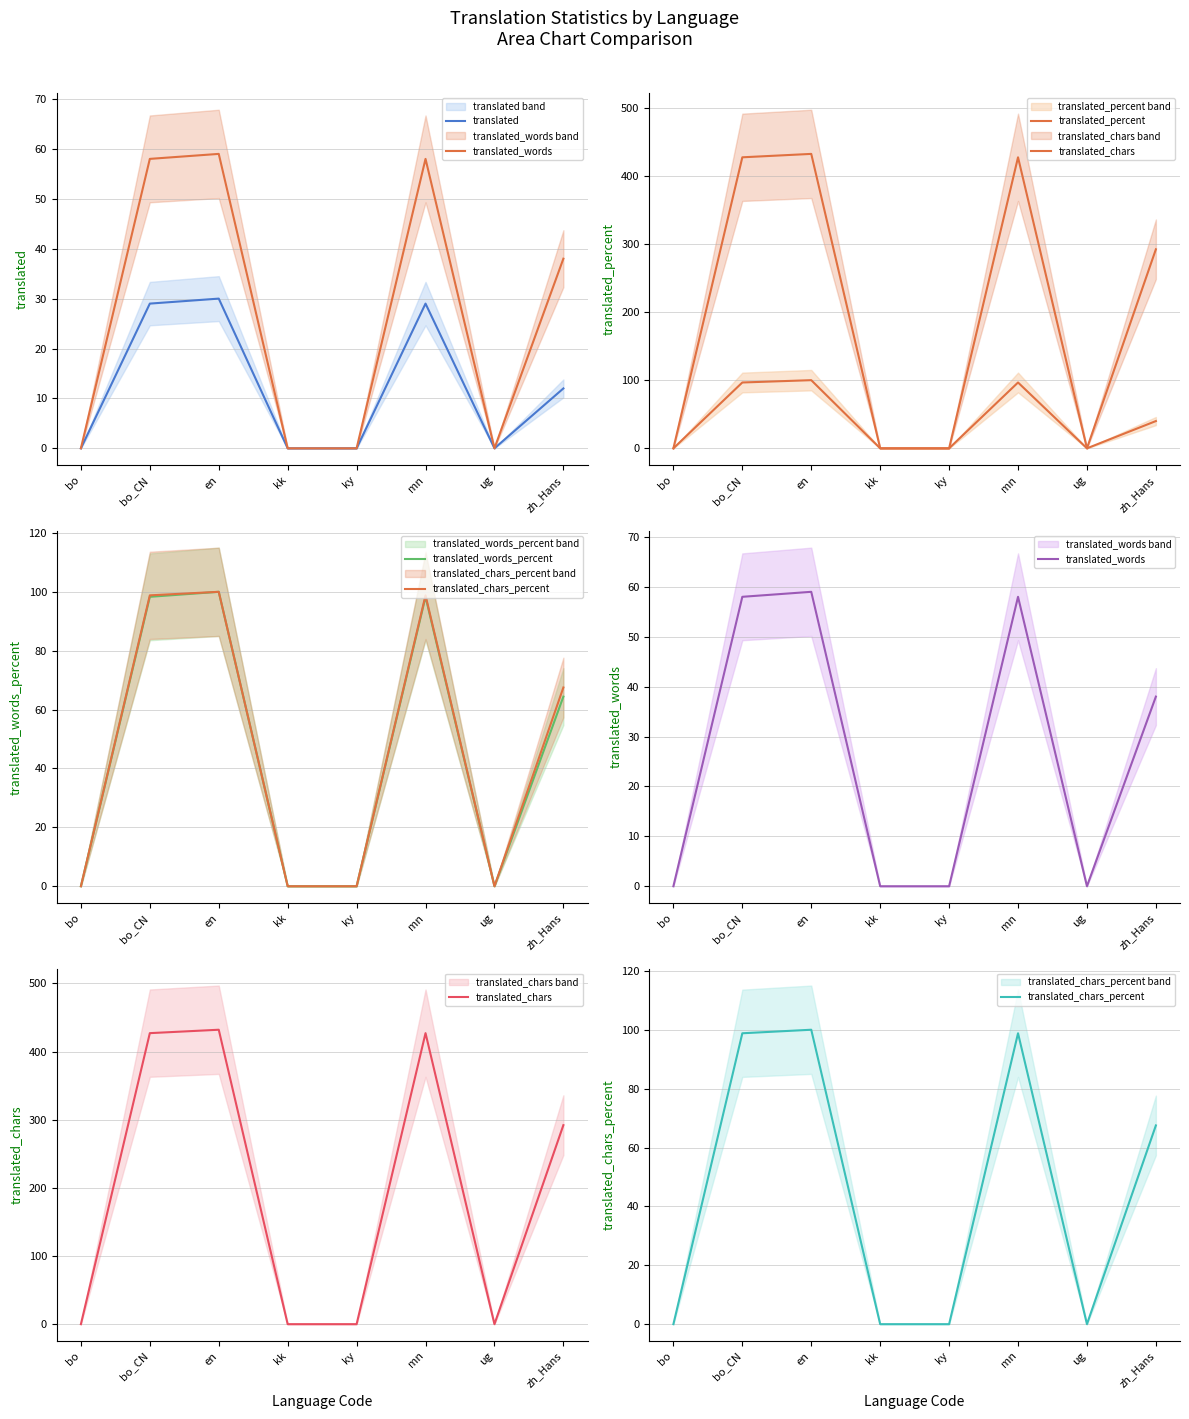

True or false: translated_words has more than 1 points higher than both neighbors.

True